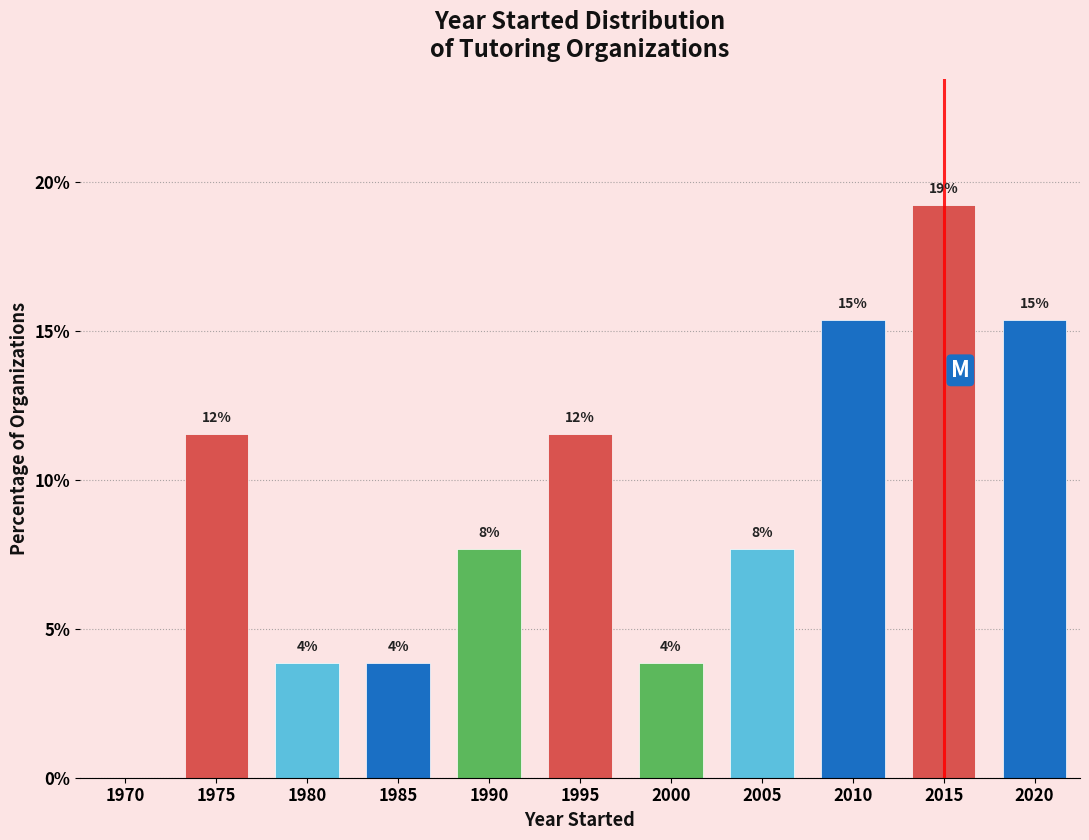

Are the bars horizontal?

No